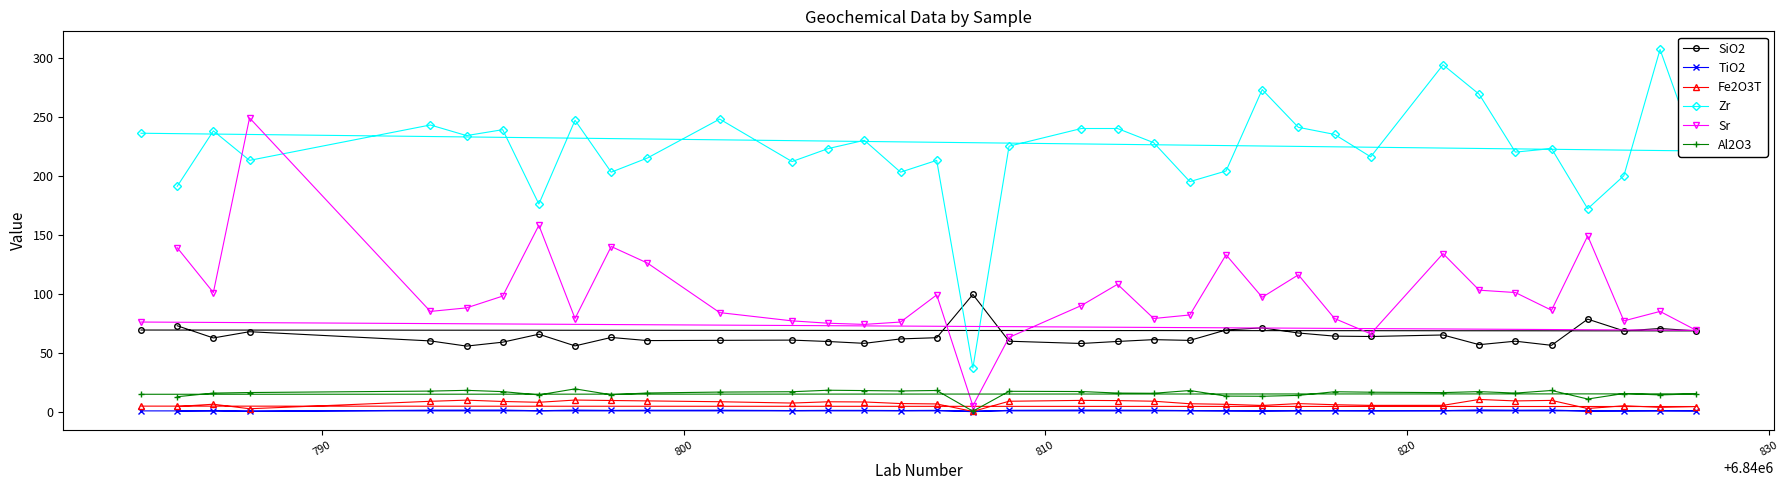

True or false: SiO2 and TiO2 intersect in this chart.

False